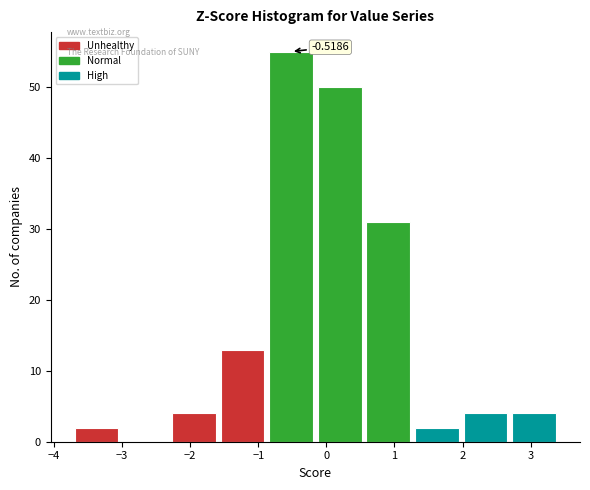

Which range on the x-axis has the tallest bar?

-0.9 to -0.2